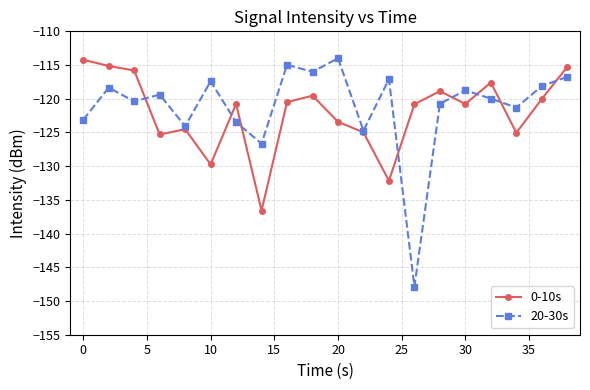

What is the greatest value displayed?

-114.0